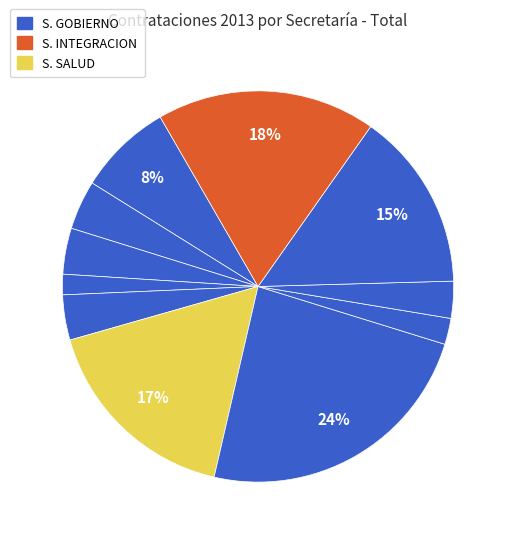

Which category has the biggest portion of the pie?

S. GOBIERNO